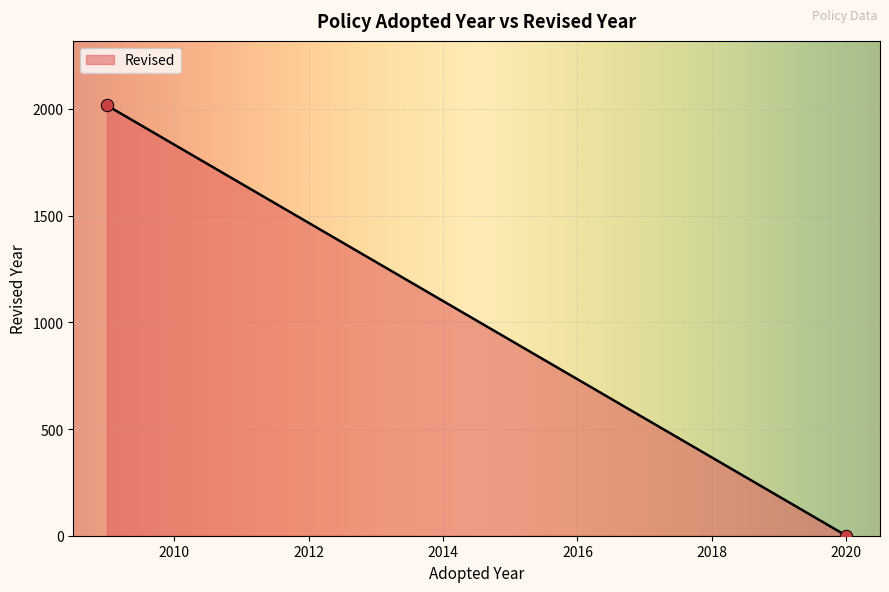

What is the maximum value shown in the chart?

2016.0